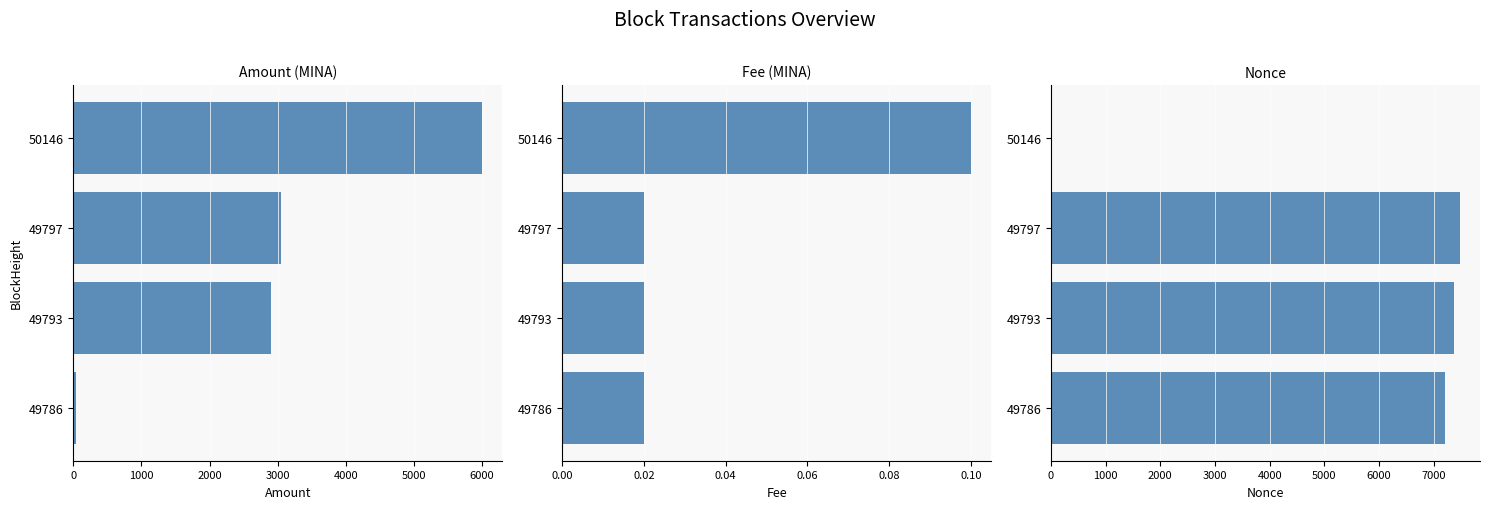

Which series has the largest total across all categories?

Nonce